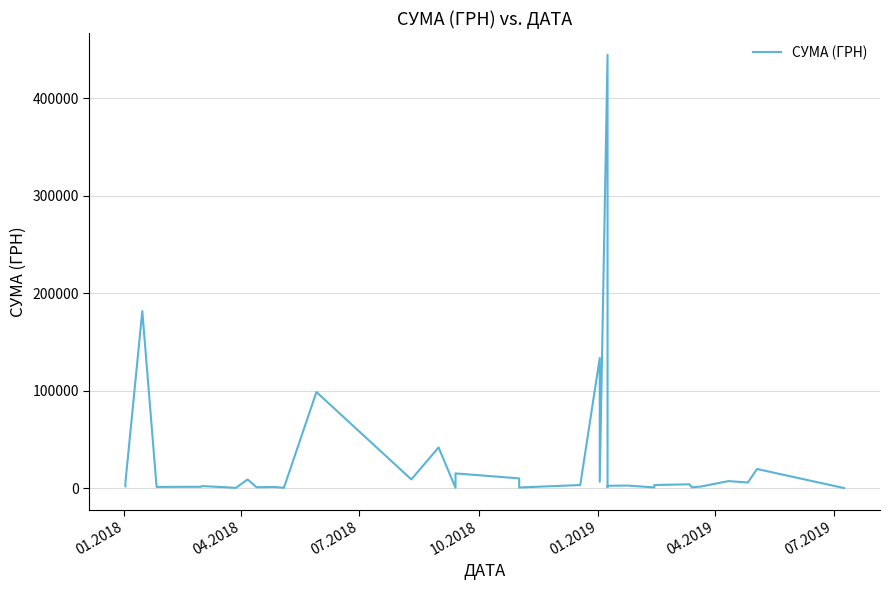

Reading left to right, list all the values displayed in this chart.

2093.7	3572.0	5916.0	181863.0	1540.9	1690.1	2412.0	1135.0	578.0	9196.3	1162.7	1507.0	631.0	824.0	98874.2	9250.0	9250.0	42045.4	665.0	15400.0	10312.5	960.0	3464.0	3464.0	3464.0	133830.4	6863.2	444884.0	1350.8	2688.0	2939.9	1051.9	3500.0	4234.6	1078.0	1991.0	7499.0	6058.7	19907.5	385.1